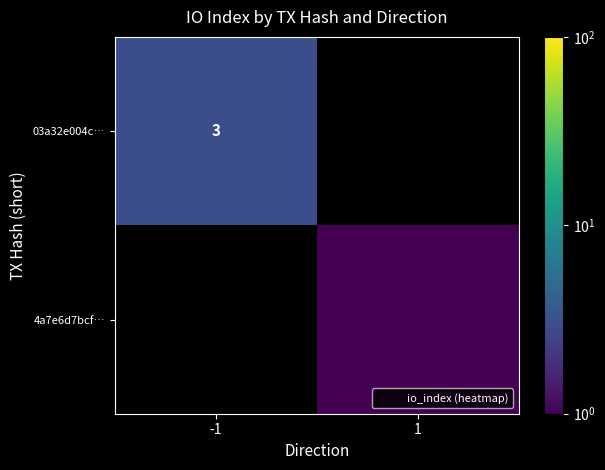

How many distinct data groups are displayed?

2